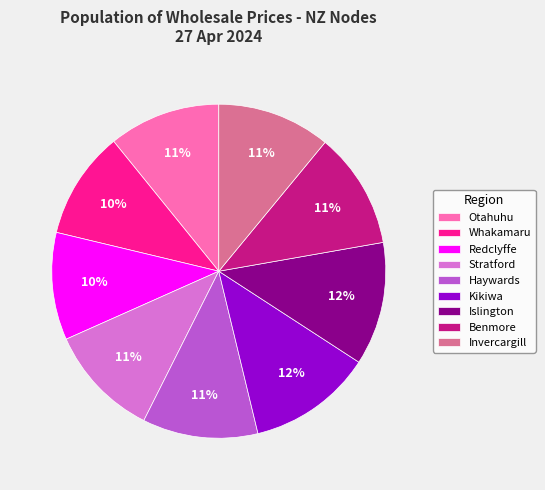

Count the number of slices in the pie.

9